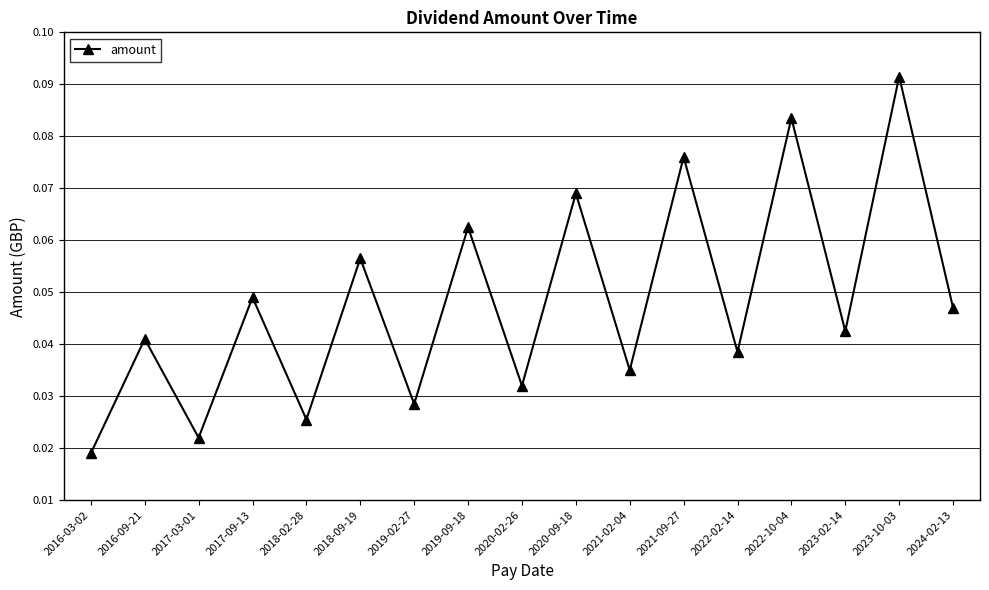

How many distinct data groups are displayed?

1